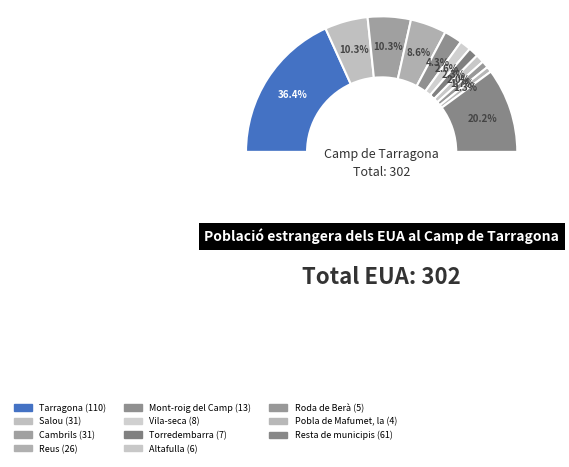

Rank the categories by value from lowest to highest.

Pobla de Mafumet, la, Roda de Berà, Altafulla, Torredembarra, Vila-seca, Mont-roig del Camp, Reus, Salou, Cambrils, Resta de municipis, Tarragona